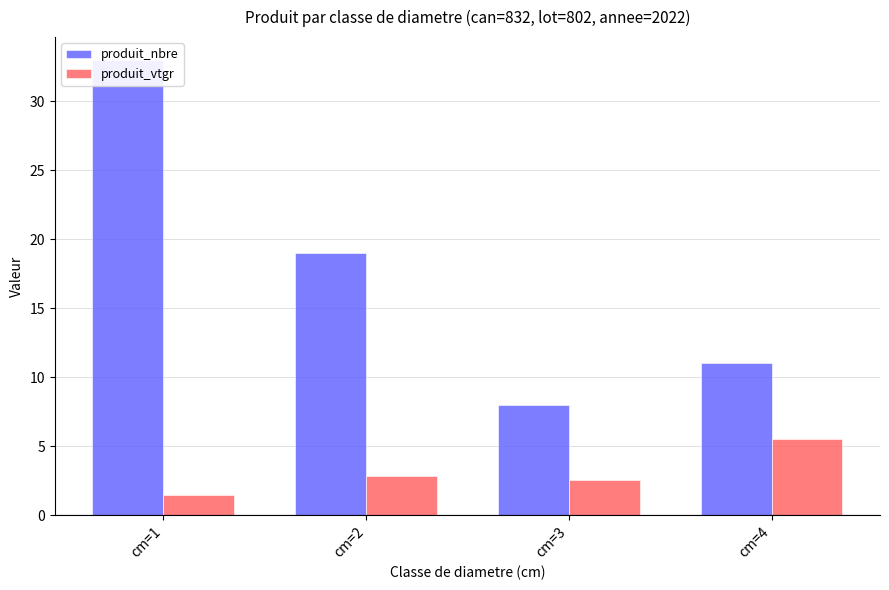

What is the value of the produit_vtgr bar at the 3rd from the left?

2.6